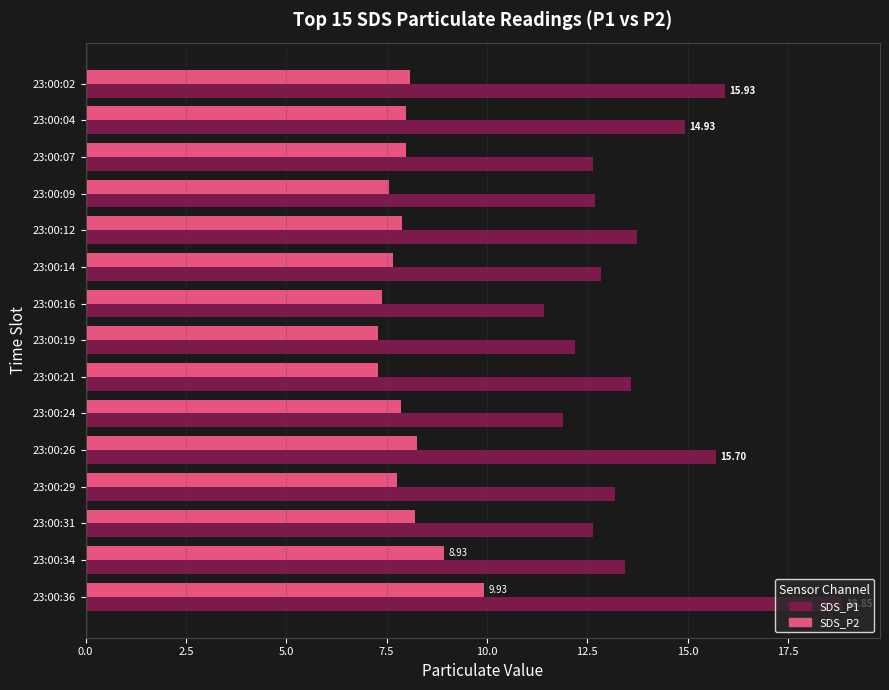

What is the total value across all series at 23:00:04?

22.9